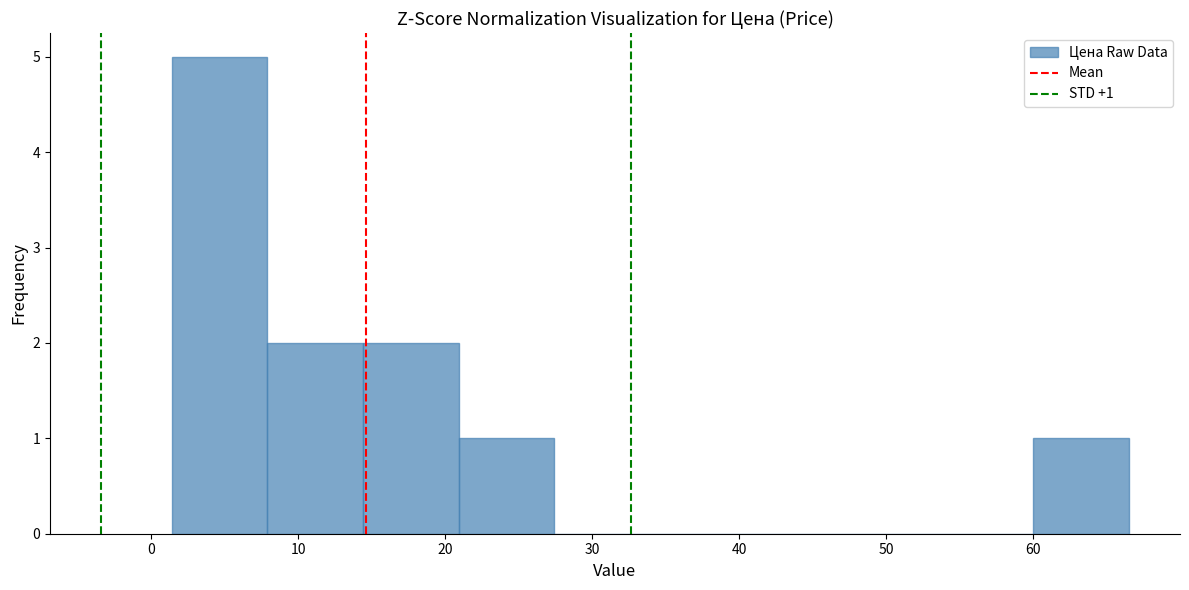

Over which range of the x-axis is the bar tallest?

1 to 8